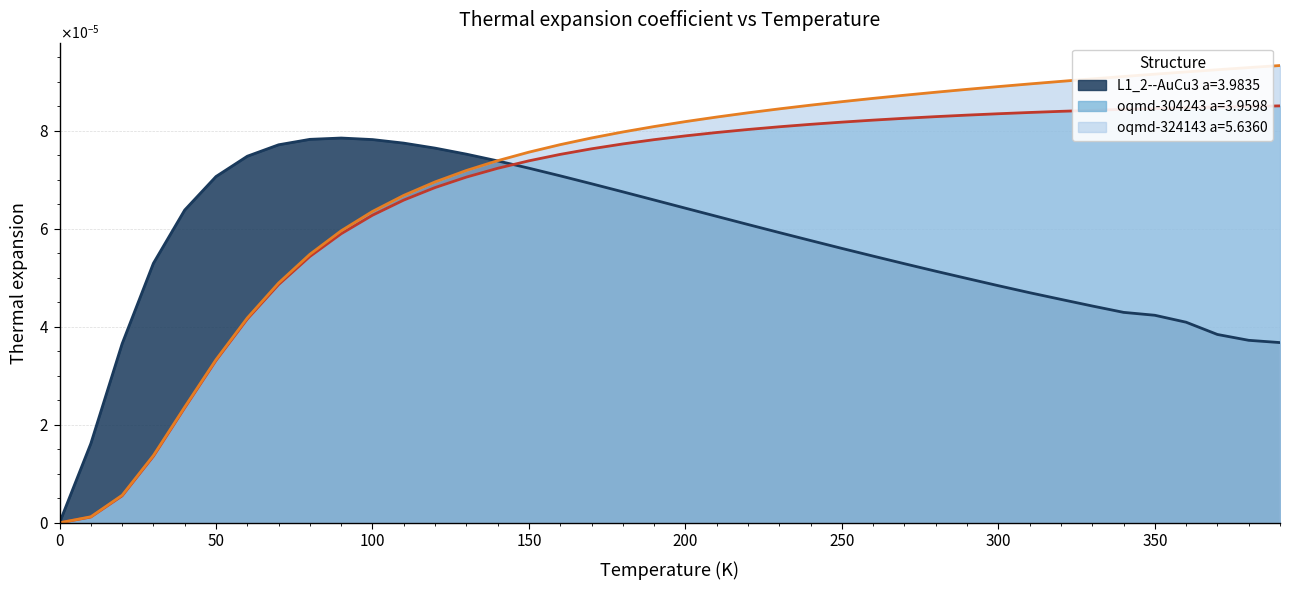

Does the chart have visible grid lines?

Yes